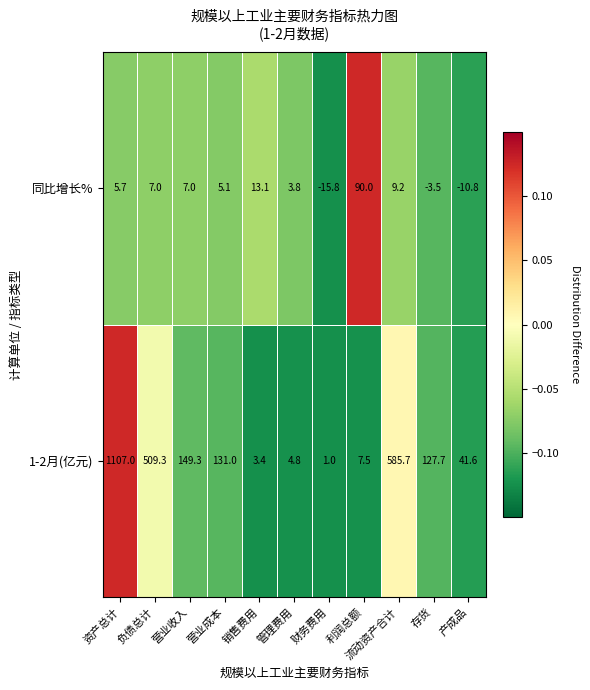

At how many categories does at least one series exceed 0?

11